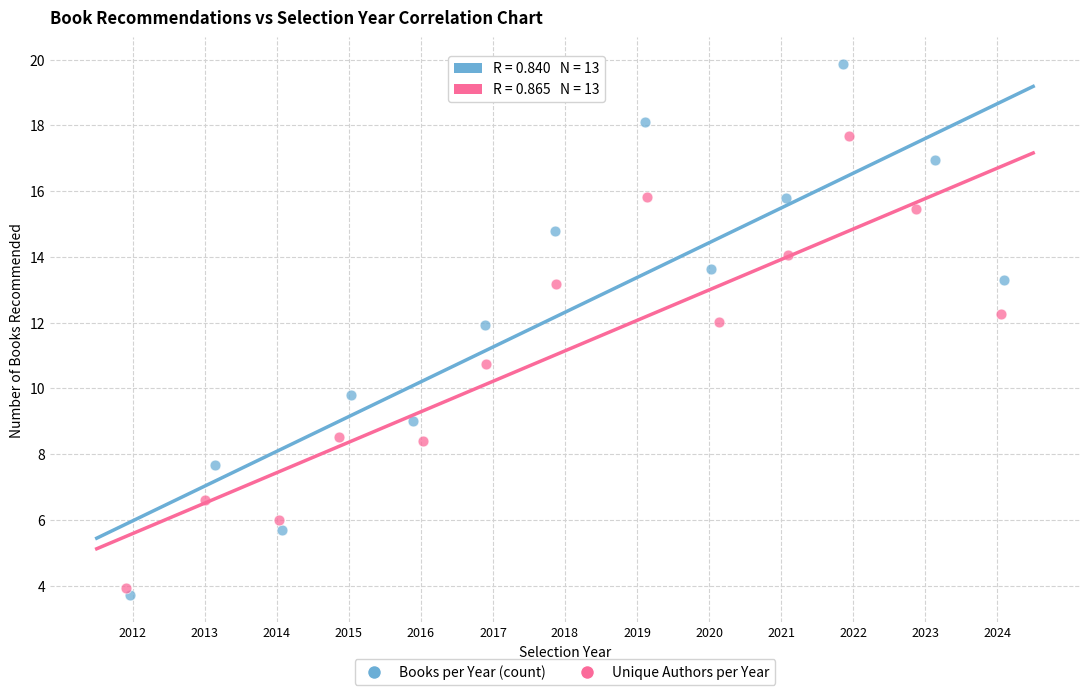

Which series has the widest spread of Y values?

Books per Year (count)